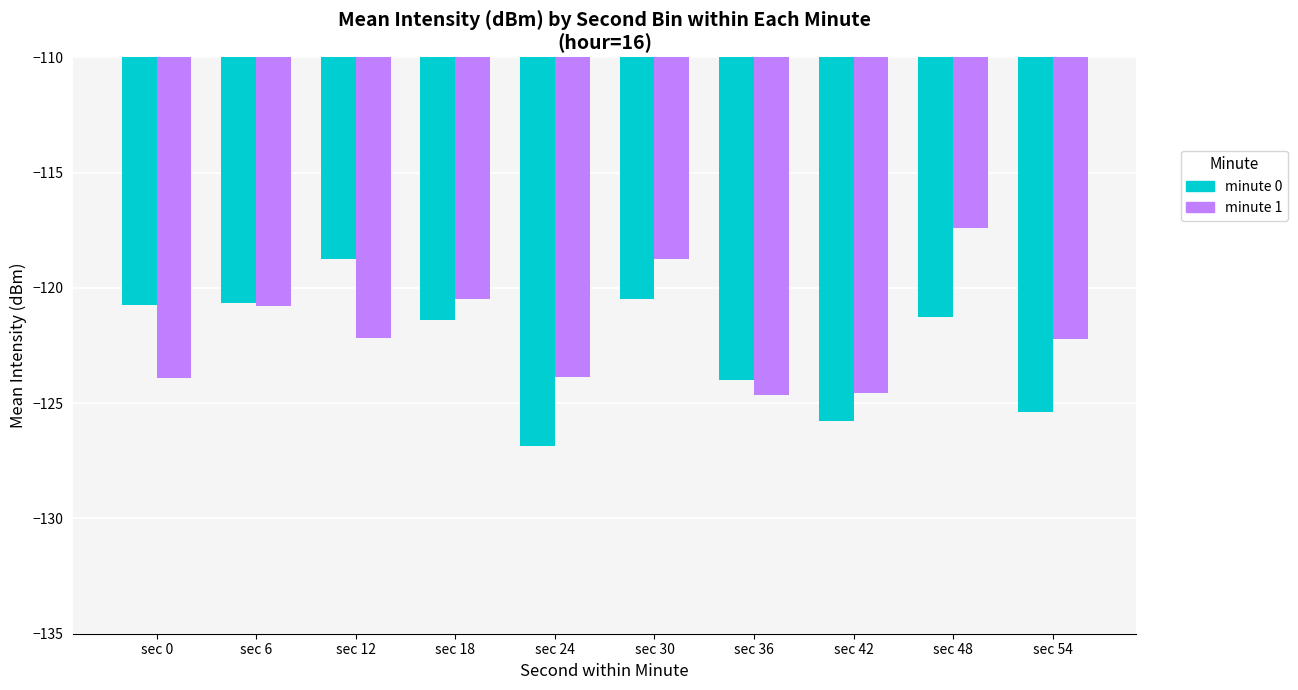

What is the minimum value shown in the chart?

-126.9